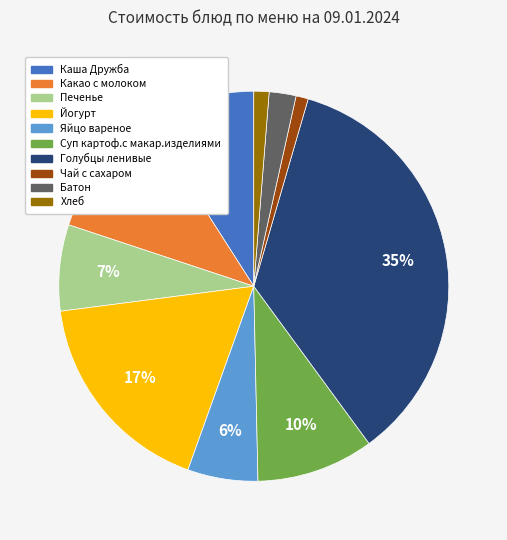

Is Батон the majority of the pie?

No